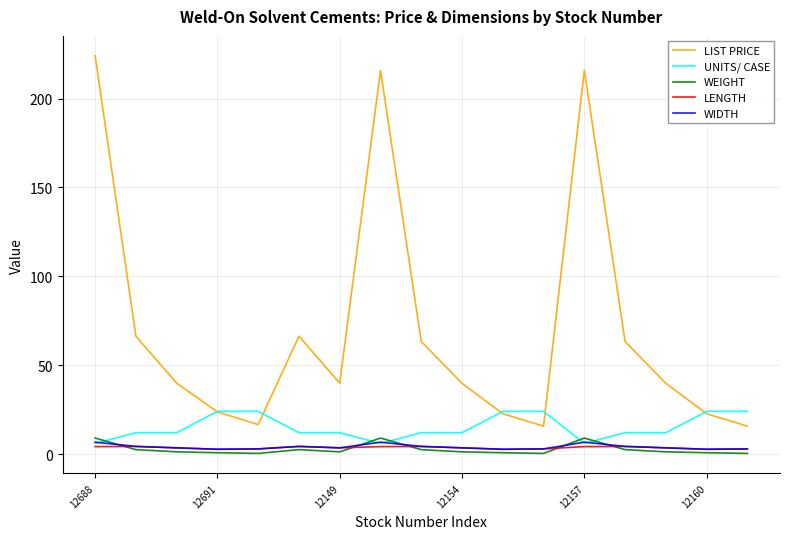

What is the maximum value shown in the chart?

224.1